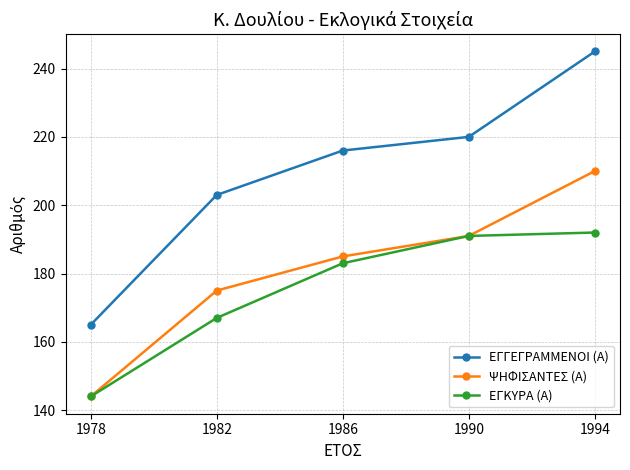

How many data points does each series have?

5